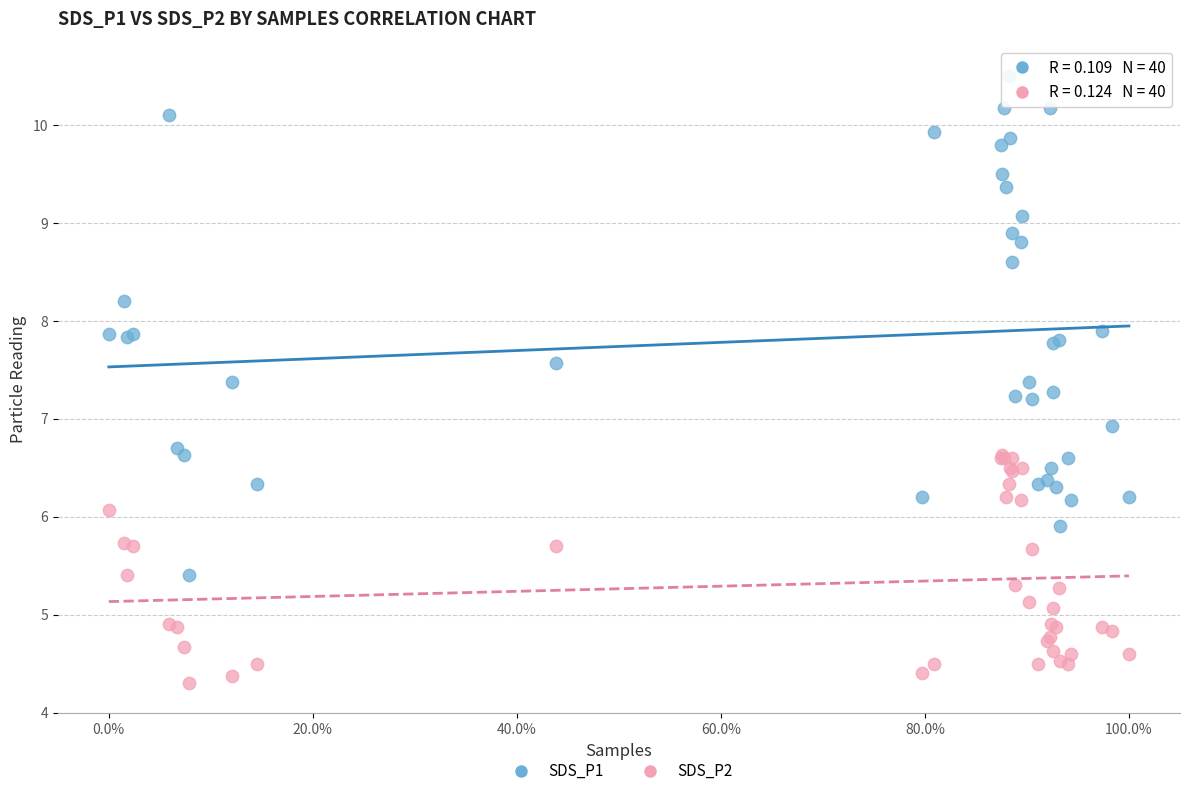

What are all the series names shown in the legend?

SDS_P1, SDS_P2